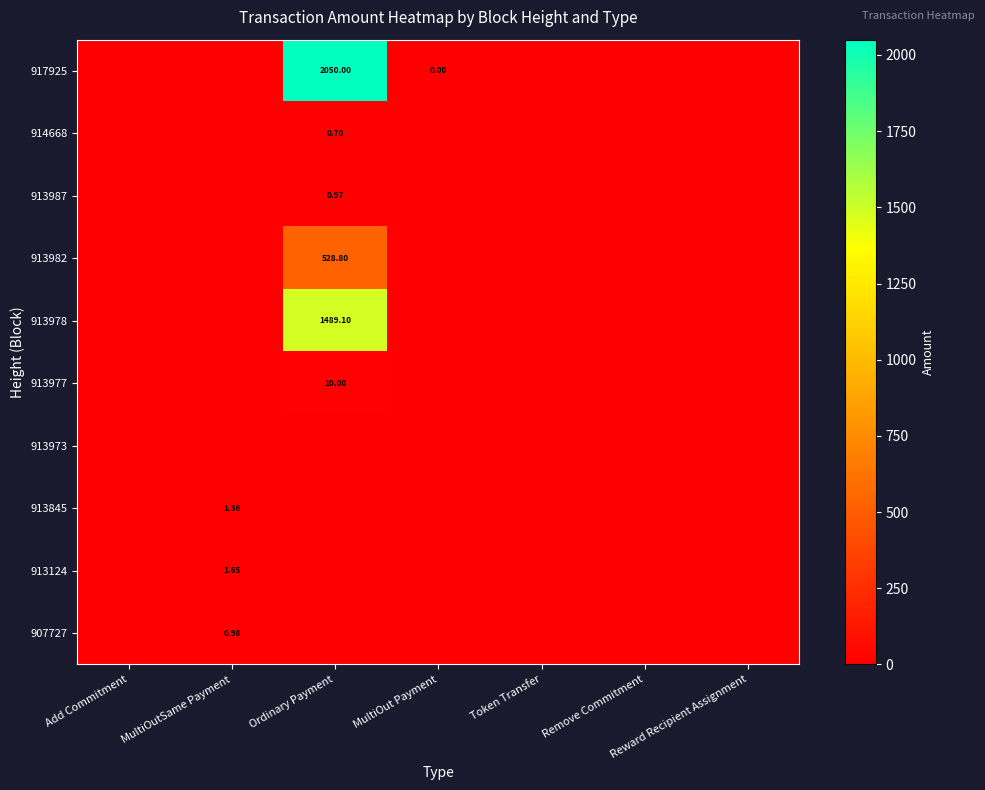

What is the maximum value shown in the chart?

2050.0